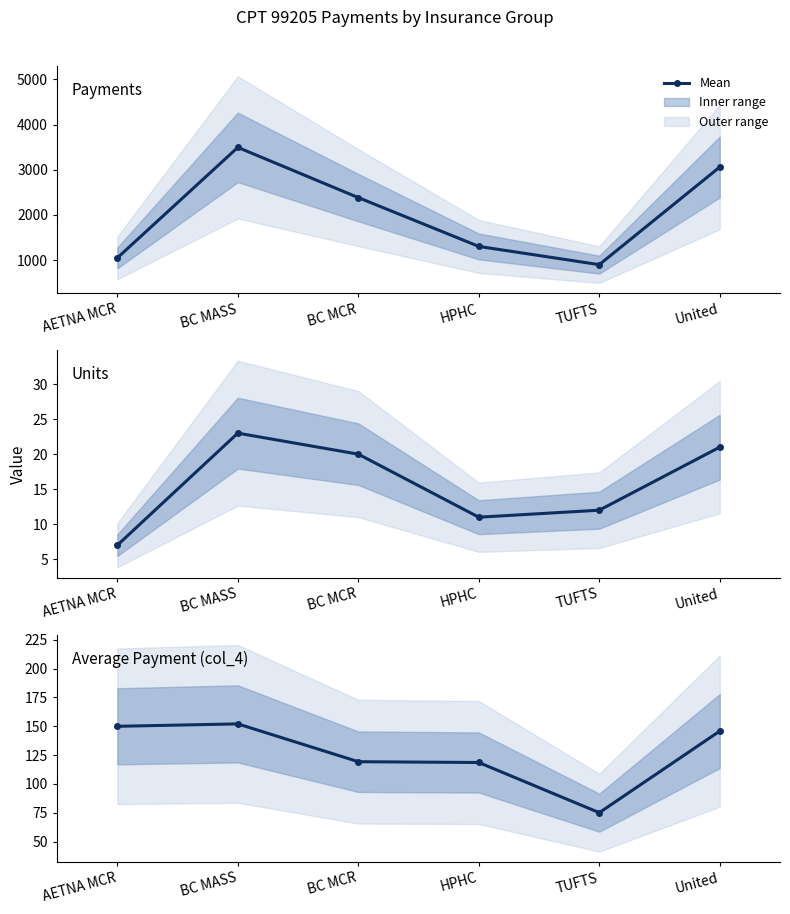

At which label is Average Payment (col_4) closest to 113?

HPHC